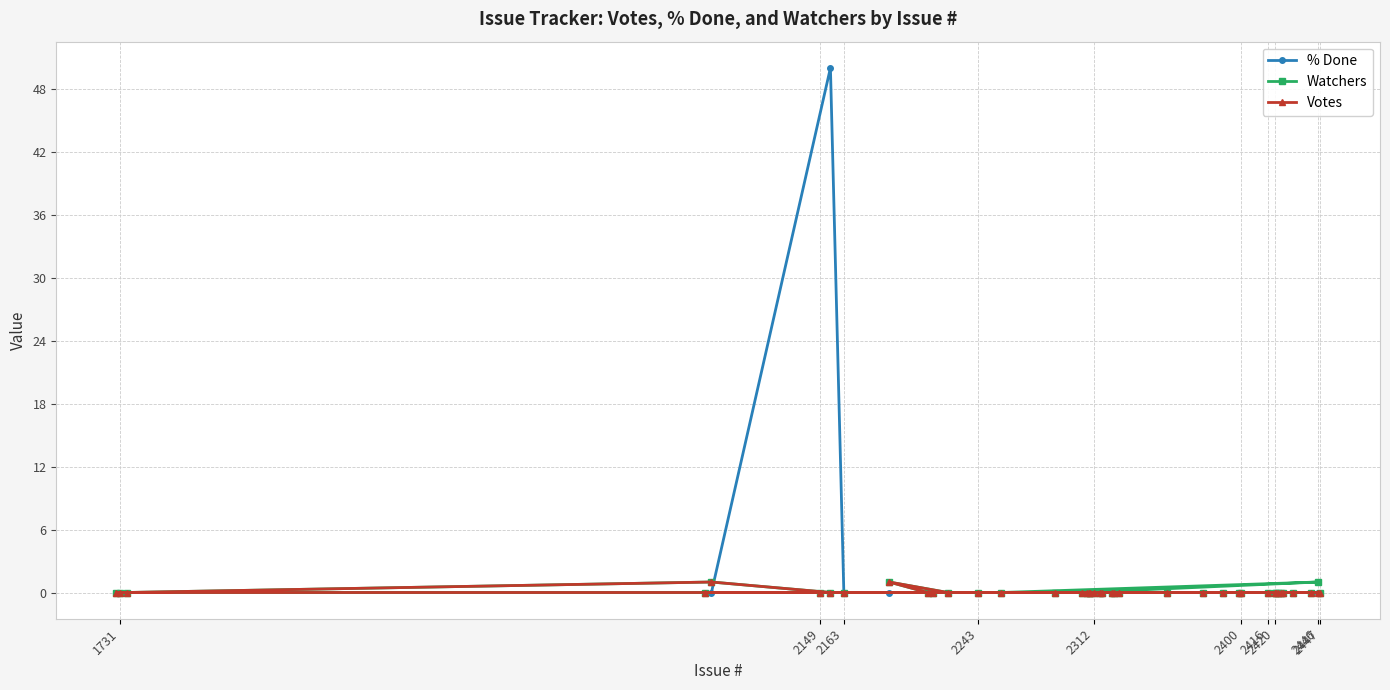

What is the maximum value shown in the chart?

50